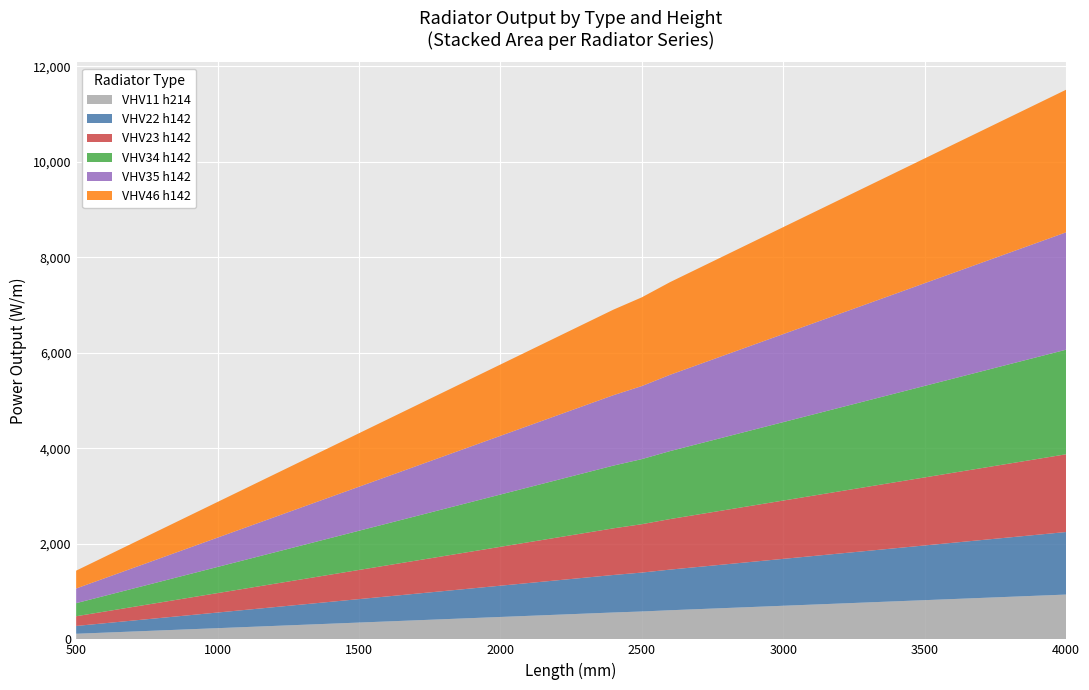

Reading right to left, extract all data points from this chart.

VHV11 h214: 4000=938.2	3800=891.3	3600=844.4	3400=797.5	3200=750.5	3000=703.6	2800=656.7	2600=609.8	2500=583.8	2400=562.9	2200=516.0	2000=469.1	1800=422.2	1600=375.3	1500=351.8	1400=328.4	1300=304.9	1200=281.4	1100=258.0	1000=234.5	900=211.1	800=187.6	700=164.2	600=140.7	500=117.3
VHV22 h142: 4000=1309.5	3800=1244.0	3600=1178.6	3400=1113.1	3200=1047.6	3000=982.1	2800=916.7	2600=851.2	2500=814.9	2400=785.7	2200=720.2	2000=654.8	1800=589.3	1600=523.8	1500=491.1	1400=458.3	1300=425.6	1200=392.9	1100=360.1	1000=327.4	900=294.6	800=261.9	700=229.2	600=196.4	500=163.7
VHV23 h142: 4000=1628.2	3800=1546.8	3600=1465.4	3400=1384.0	3200=1302.6	3000=1221.2	2800=1139.8	2600=1058.3	2500=1013.2	2400=976.9	2200=895.5	2000=814.1	1800=732.7	1600=651.3	1500=610.6	1400=569.9	1300=529.2	1200=488.5	1100=447.8	1000=407.1	900=366.4	800=325.6	700=284.9	600=244.2	500=203.5
VHV34 h142: 4000=2189.9	3800=2080.4	3600=1970.9	3400=1861.4	3200=1751.9	3000=1642.4	2800=1532.9	2600=1423.4	2500=1362.9	2400=1313.9	2200=1204.4	2000=1095.0	1800=985.5	1600=876.0	1500=821.2	1400=766.5	1300=711.7	1200=657.0	1100=602.2	1000=547.5	900=492.7	800=438.0	700=383.2	600=328.5	500=273.7
VHV35 h142: 4000=2458.1	3800=2335.2	3600=2212.3	3400=2089.4	3200=1966.5	3000=1843.5	2800=1720.7	2600=1597.7	2500=1529.7	2400=1474.8	2200=1351.9	2000=1229.0	1800=1106.1	1600=983.2	1500=921.8	1400=860.3	1300=798.9	1200=737.4	1100=676.0	1000=614.5	900=553.1	800=491.6	700=430.2	600=368.7	500=307.3
VHV46 h142: 4000=2985.8	3800=2836.5	3600=2687.2	3400=2537.9	3200=2388.7	3000=2239.4	2800=2090.1	2600=1940.8	2500=1858.1	2400=1791.5	2200=1642.2	2000=1492.9	1800=1343.6	1600=1194.3	1500=1119.7	1400=1045.0	1300=970.4	1200=895.8	1100=821.1	1000=746.5	900=671.8	800=597.2	700=522.5	600=447.9	500=373.2